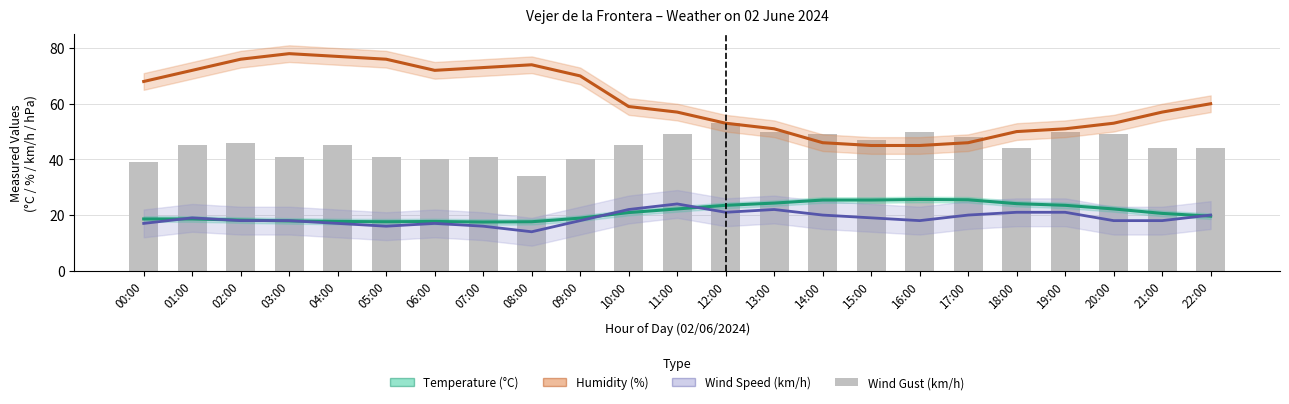

What is the label of the 6th bar from the left?

05:00